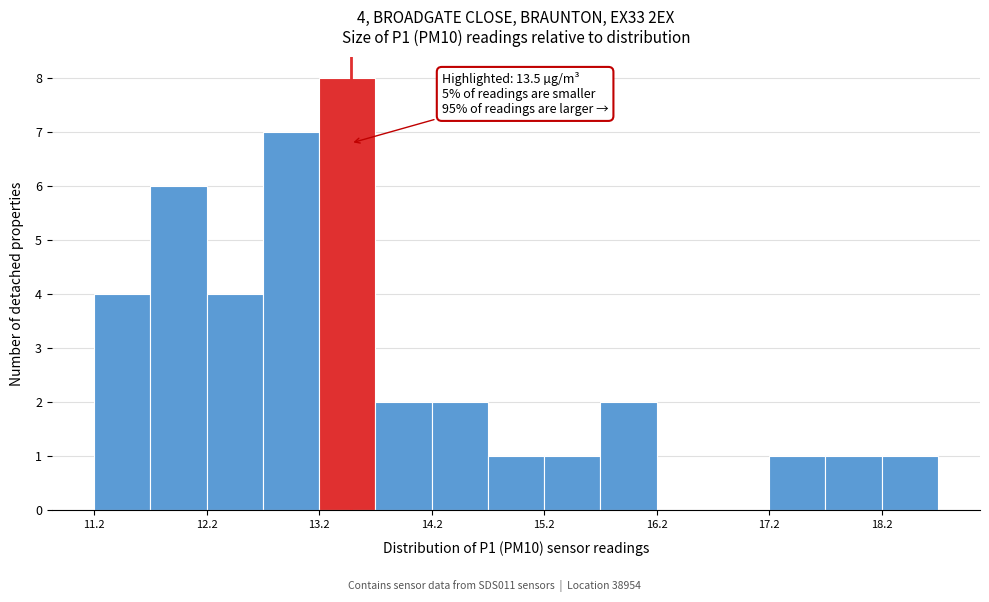

Over which range of the x-axis is the bar tallest?

13.2 to 13.7